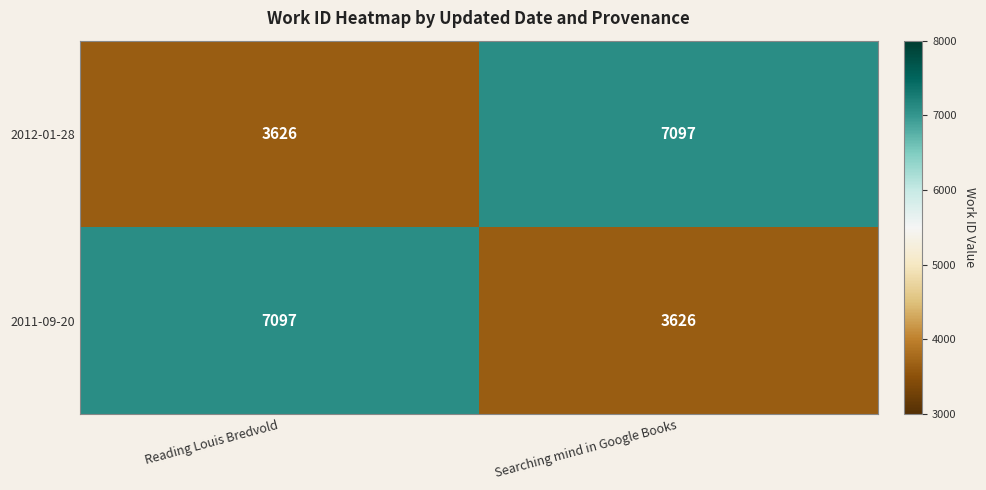

Rank the series at Reading Louis Bredvold from lowest to highest value.

2012-01-28, 2011-09-20